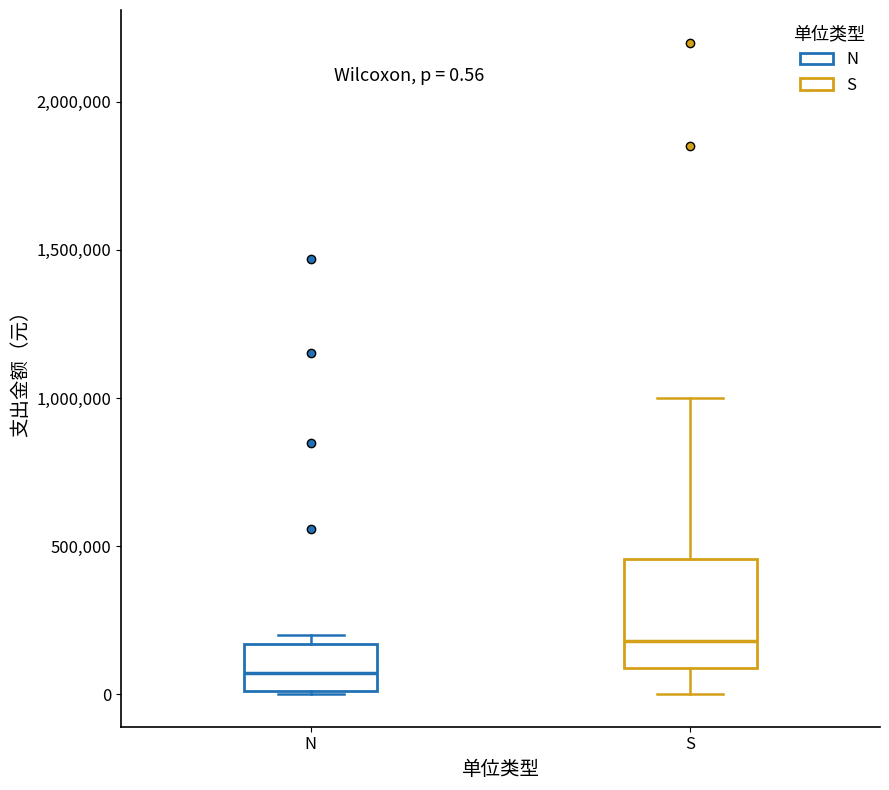

Which box is the tallest, from its lower edge to its upper edge?

S